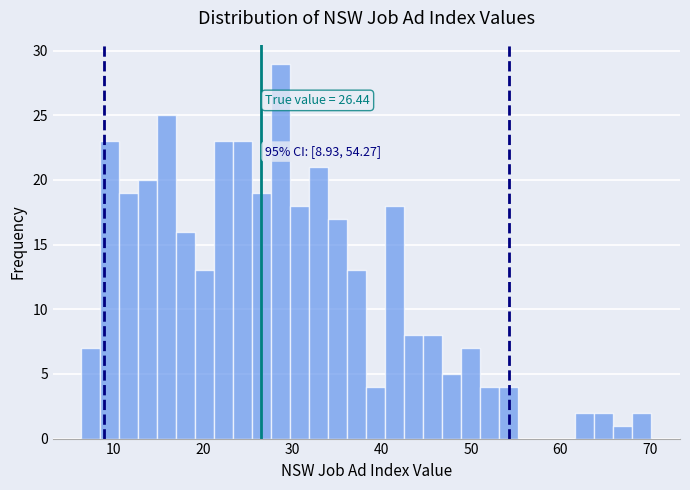

Read against the x-axis, roughly where is the centre of the tallest bar?

29